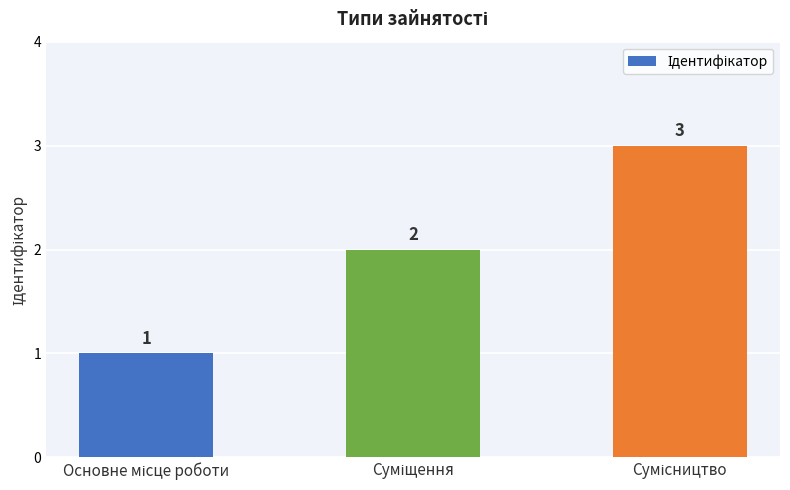

What is the sum of all values?

6